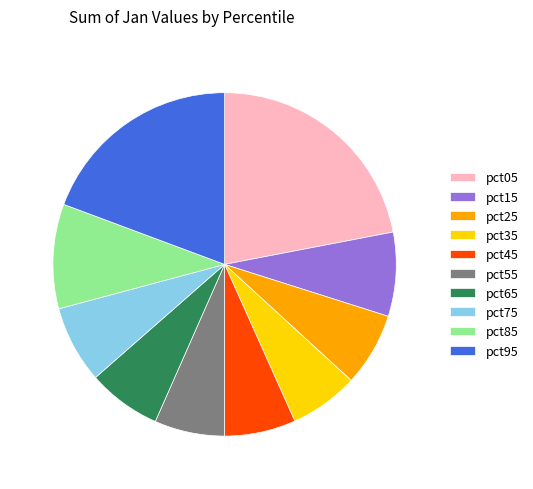

Is the sum of pct65 and pct55 greater than half?

No